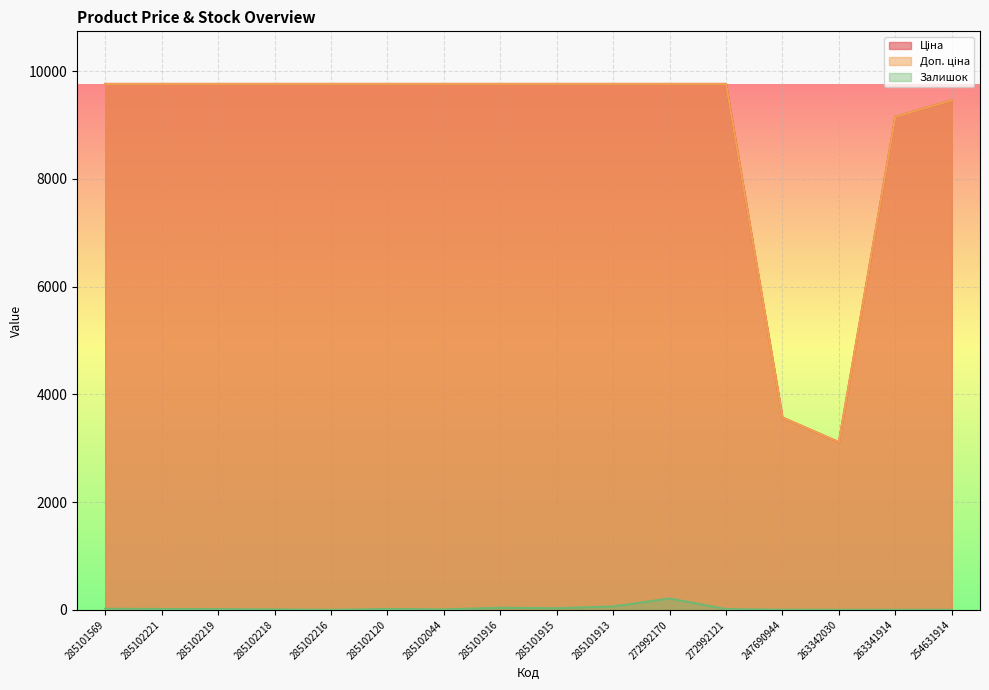

True or false: Залишок and Доп. ціна cross at least once.

False